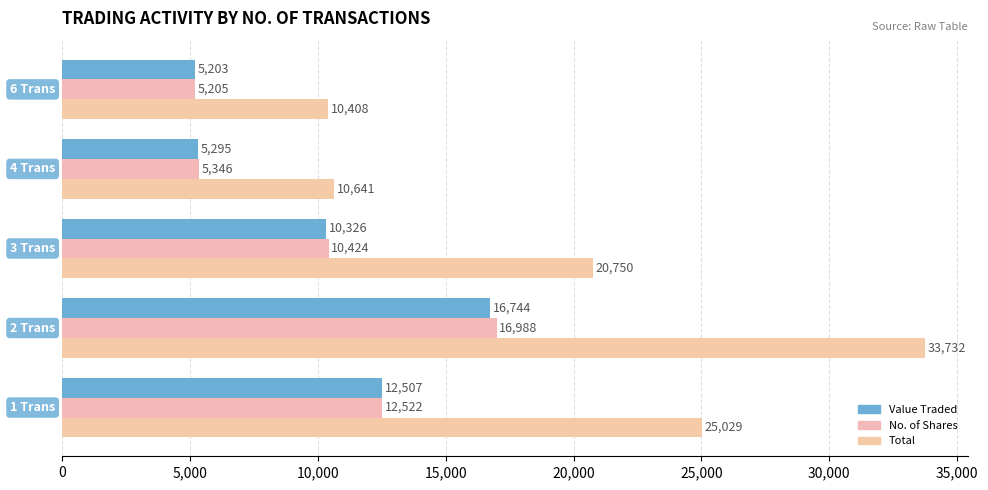

Rank the series by their maximum value, from highest to lowest.

Total, No. of Shares, Value Traded